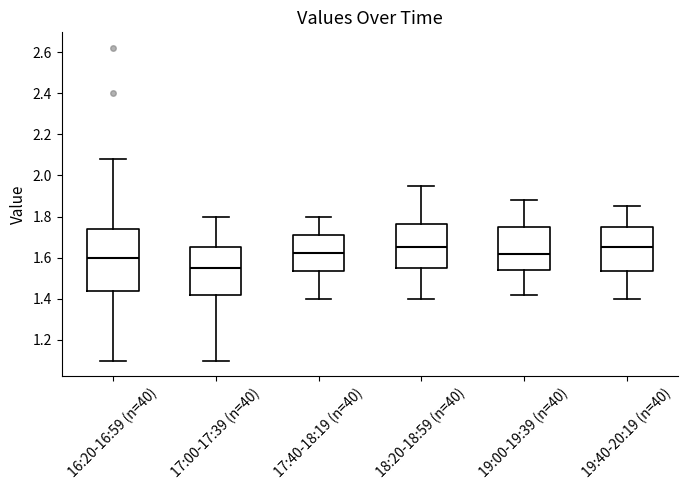

Where does the median line of the box for 19:40-20:19 (n=40) sit on the y-axis? The values are not printed on the chart, so give them approximately, as read against the axis.

1.66